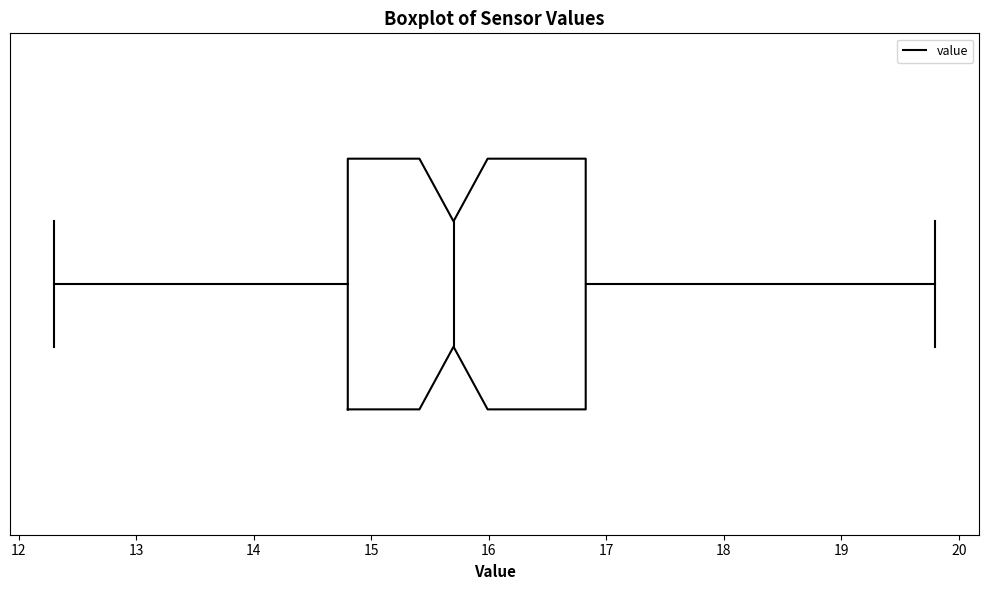

Where is the left edge of the box on the x-axis? The values are not printed on the chart, so give them approximately, as read against the axis.

14.8